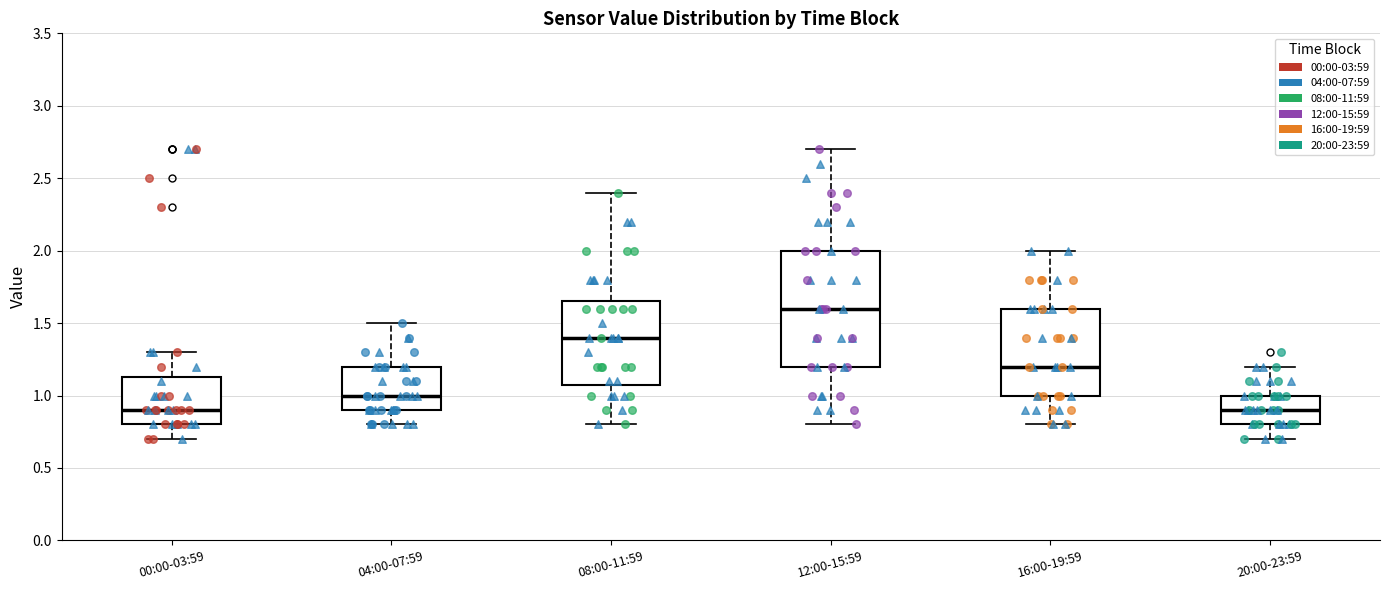

Where does the upper whisker of the box for 04:00-07:59 end on the y-axis? The values are not printed on the chart, so give them approximately, as read against the axis.

1.50